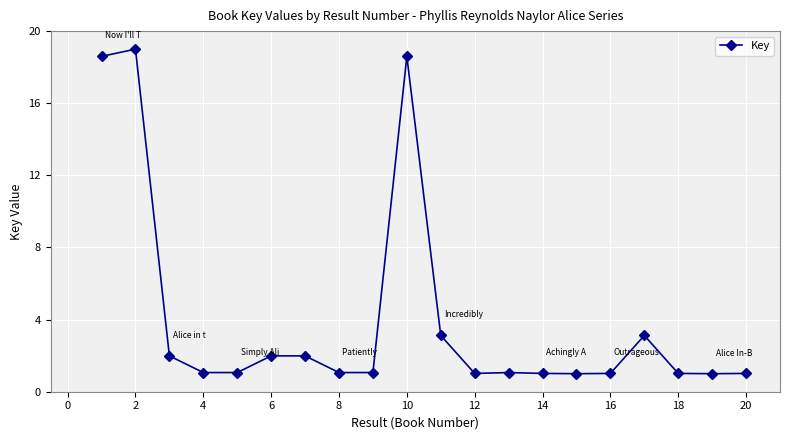

True or false: there are more than 0 points higher than both neighbors.

True